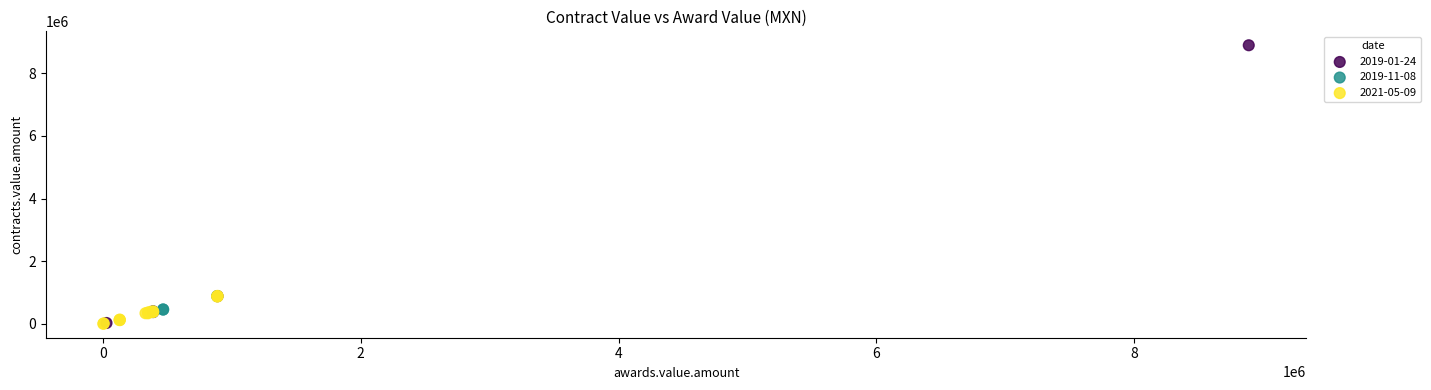

Which series reaches the maximum Y coordinate?

2019-01-24